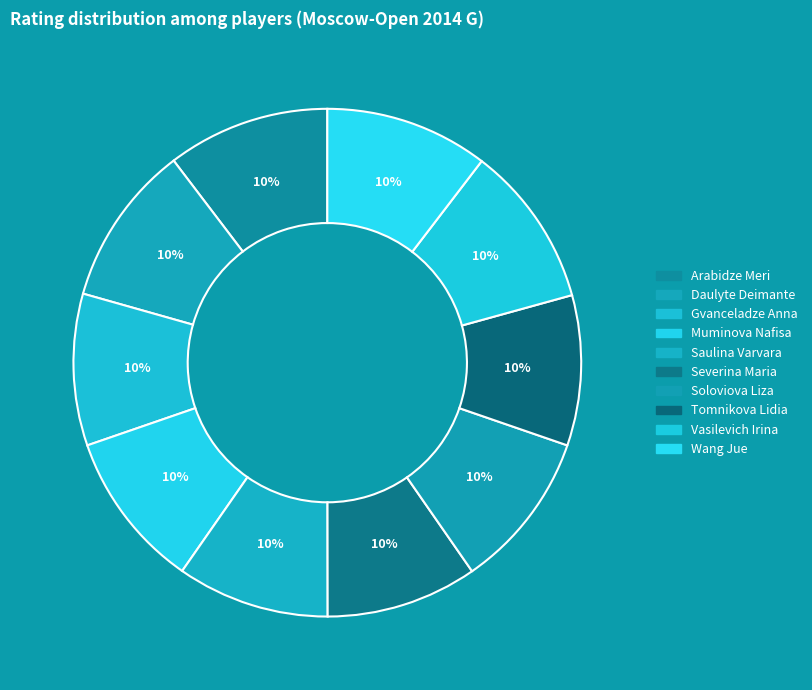

Which slice is the smallest?

Tomnikova Lidia